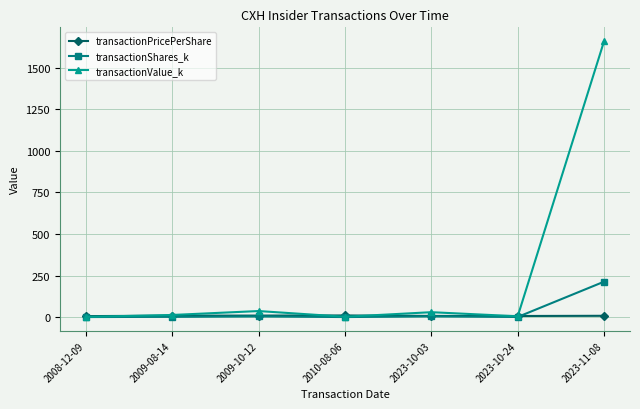

What is the greatest value displayed?

1661.2